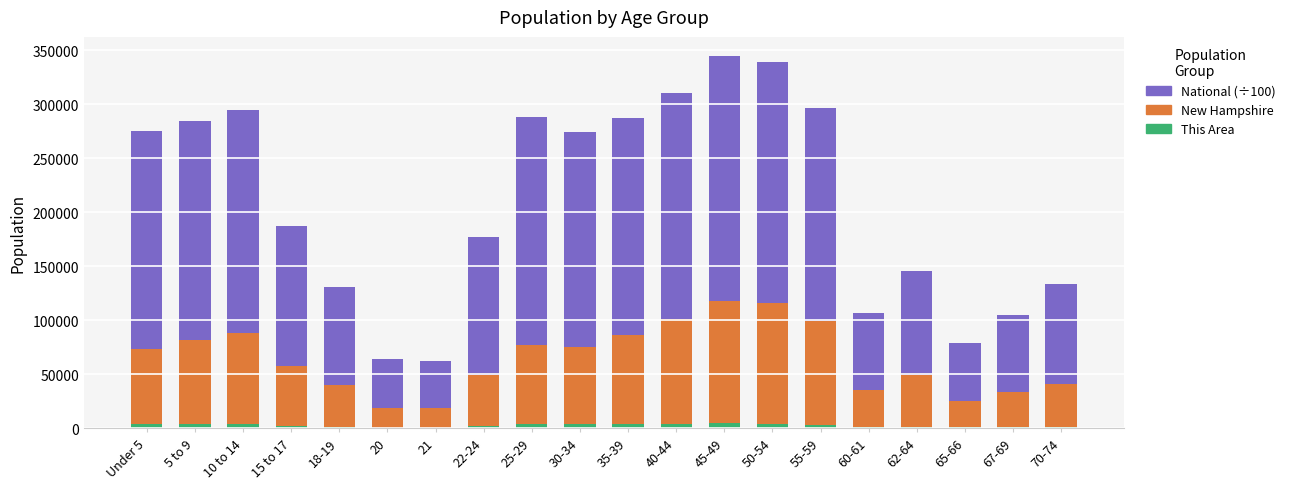

Are the bars horizontal?

No